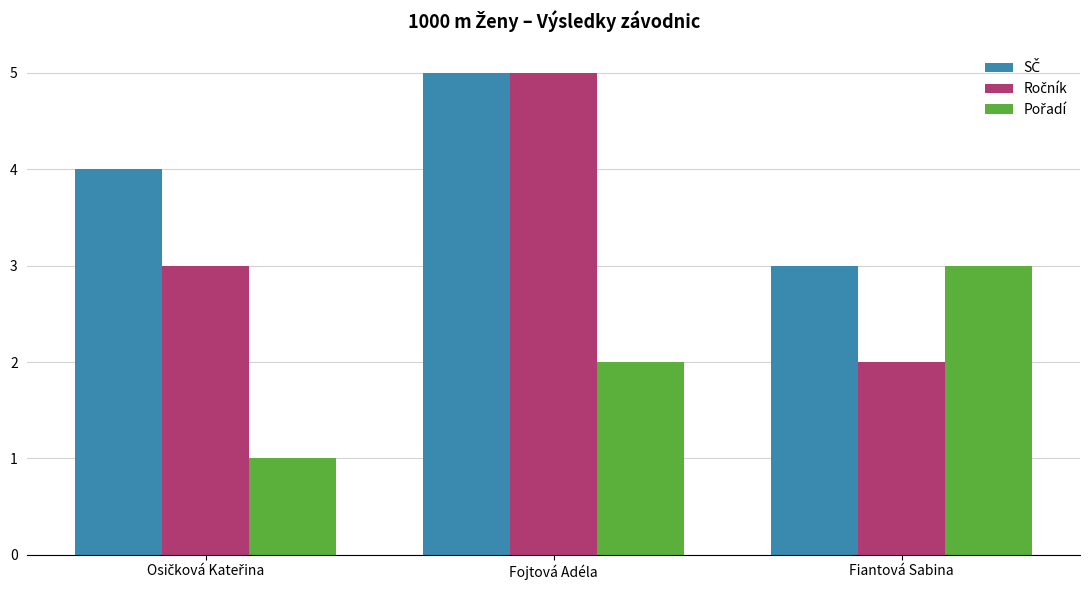

What is the total value across all series at Fiantová Sabina?

8